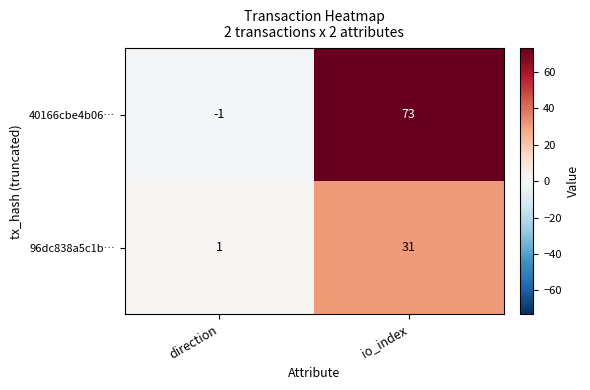

The 40166cbe4b06… series shows 35 at io_index. True or false?

False